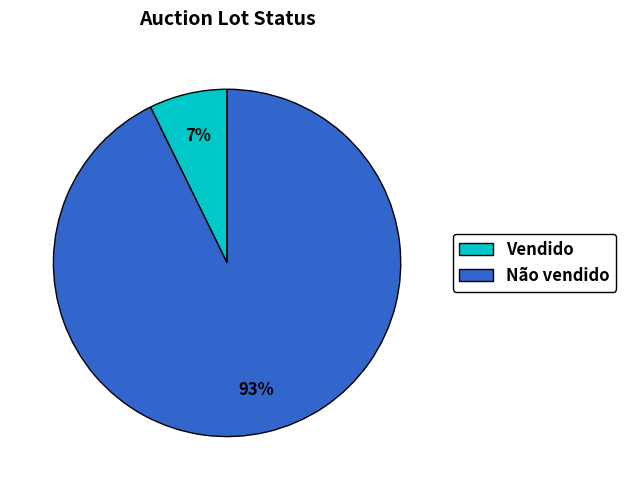

How many slices are in this pie chart?

2